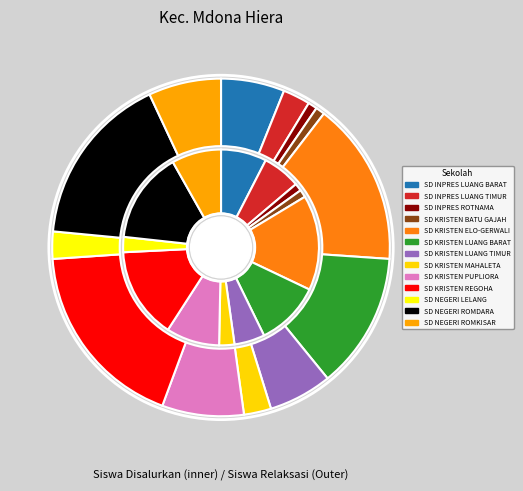

Is it true that 5 is 11% of the pie?

True